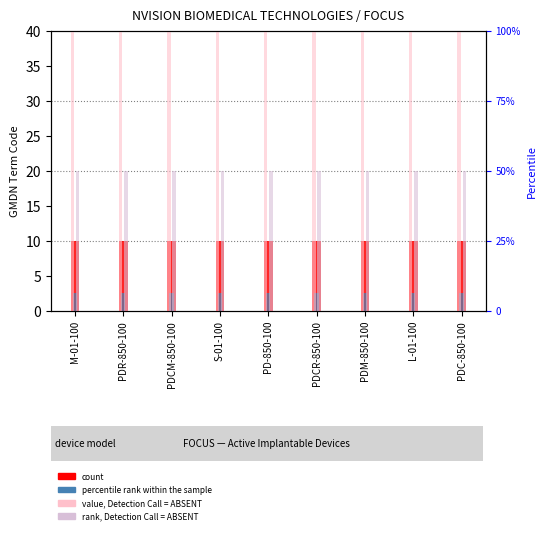

Is the value of value, Detection Call = ABSENT at L-01-100 greater than the value of rank, Detection Call = ABSENT at PDC-850-100?

Yes